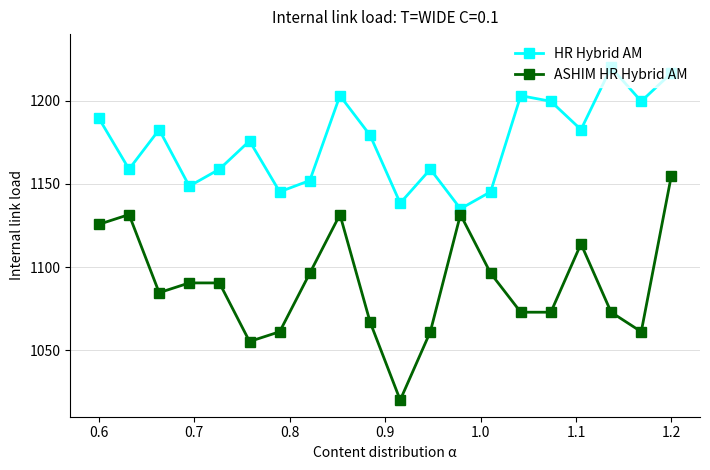

Rank the series by their maximum value, from highest to lowest.

HR Hybrid AM, ASHIM HR Hybrid AM